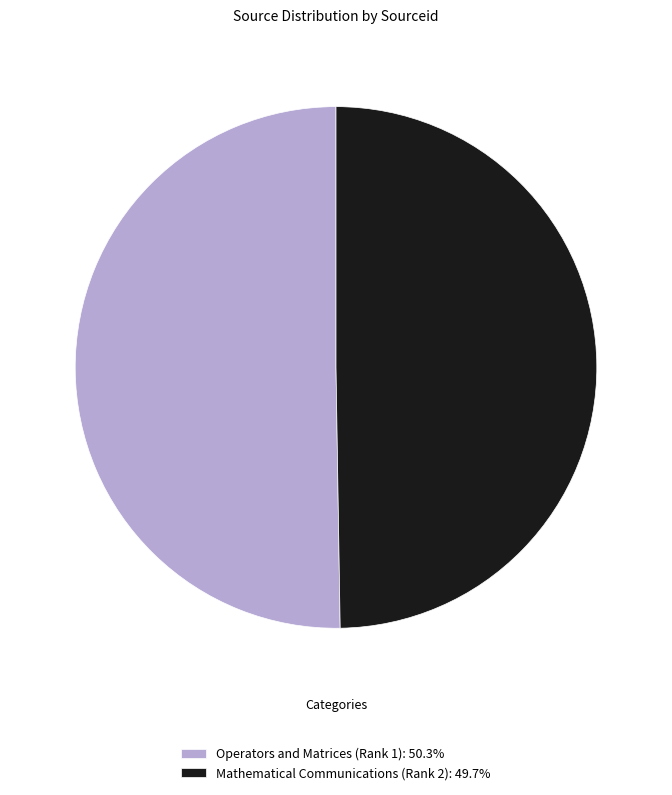

Count the number of slices in the pie.

2